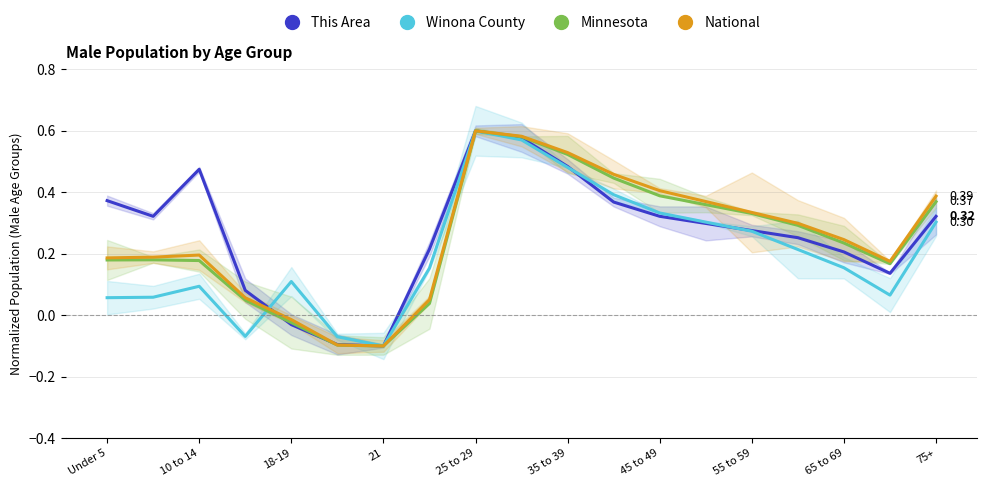

How many categories are shown in the chart?

19